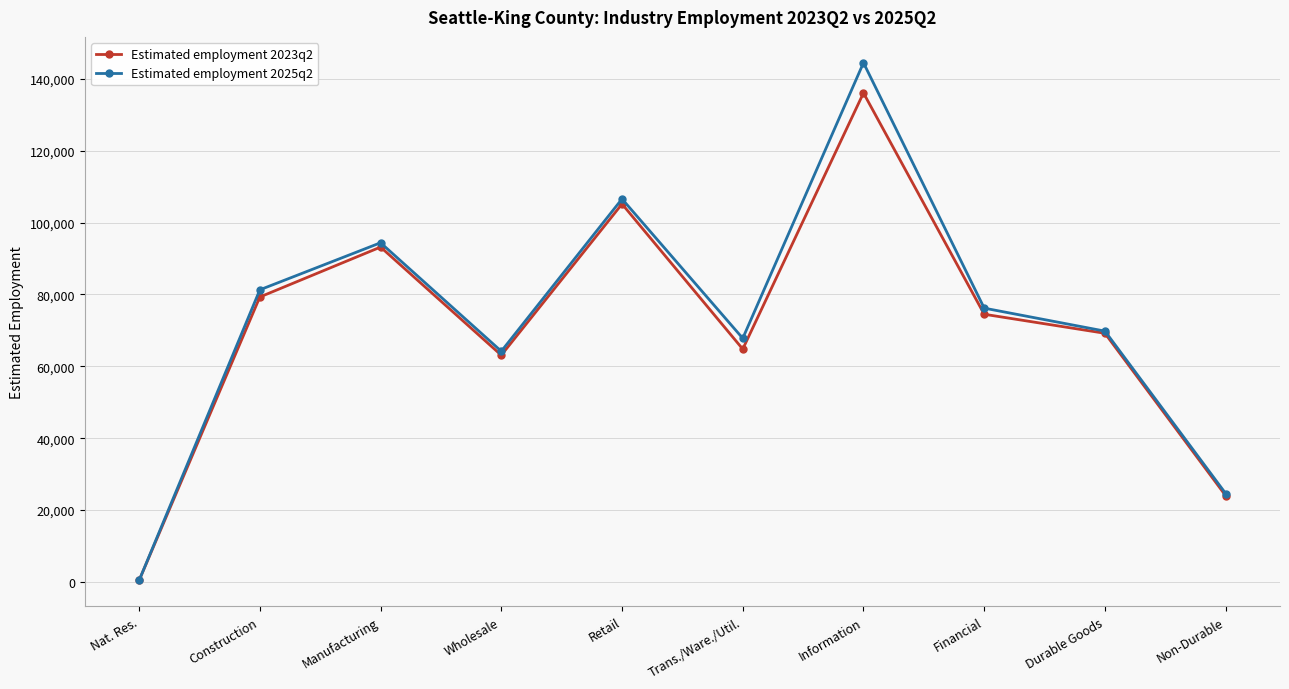

What position from the left is Retail?

5